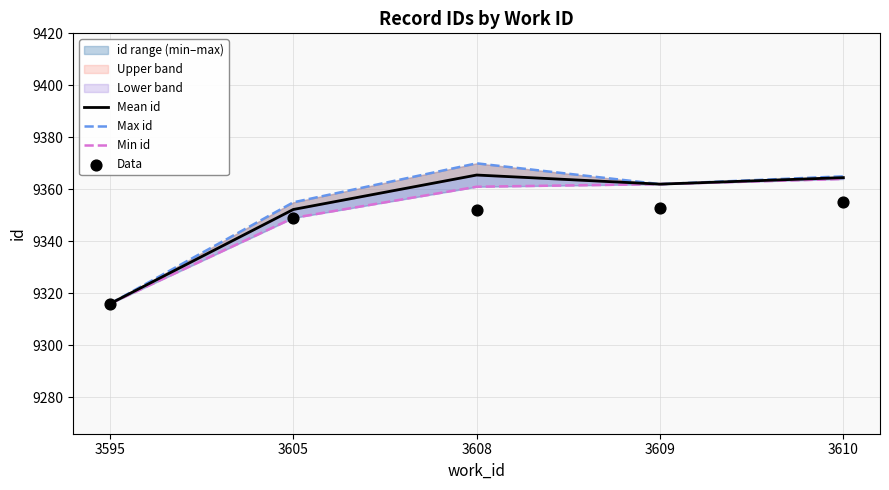

What is the total value across all series at 3605?

37405.2